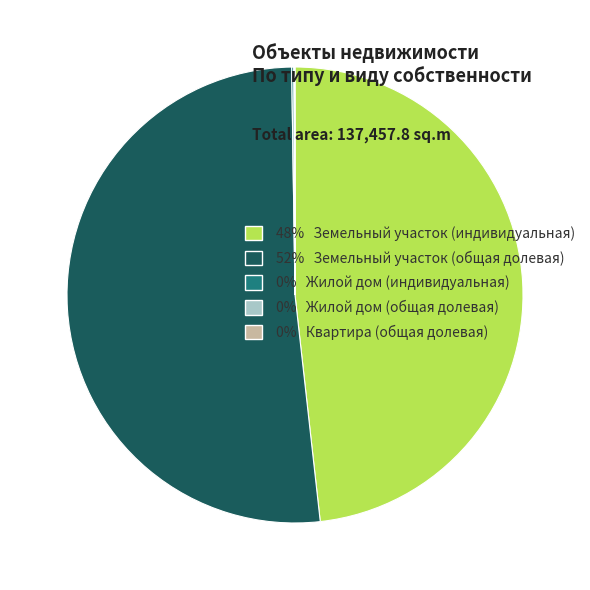

Which slice is the largest?

52% Земельный участок (общая долевая)